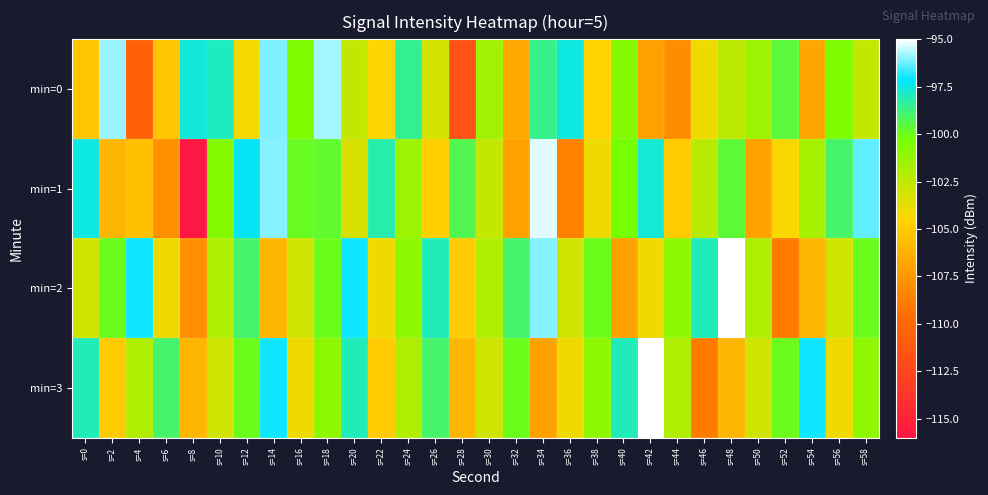

Between s=18 and s=24, which is larger?

s=18